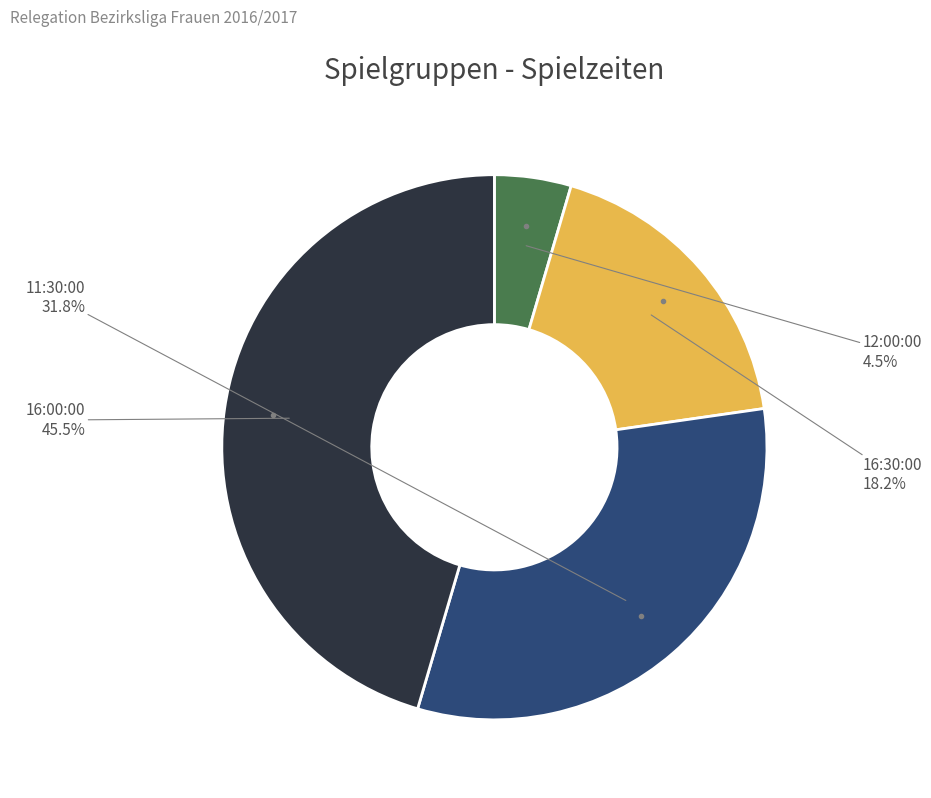

Does any single category account for the majority?

No